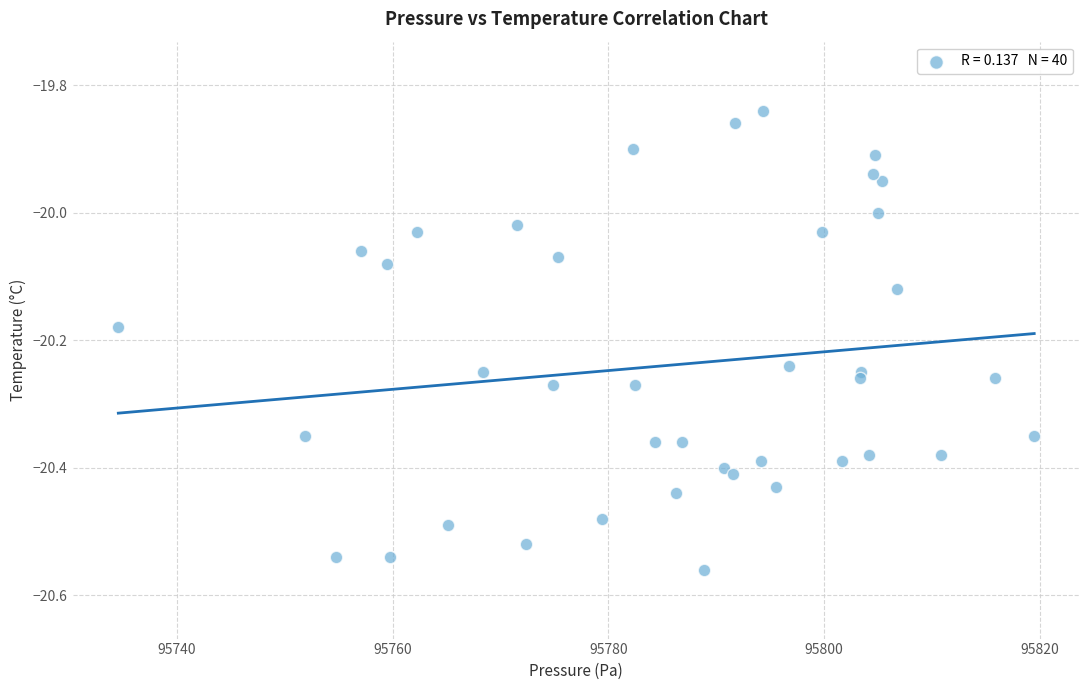

What is the range of Y values (max minus min)?

0.7